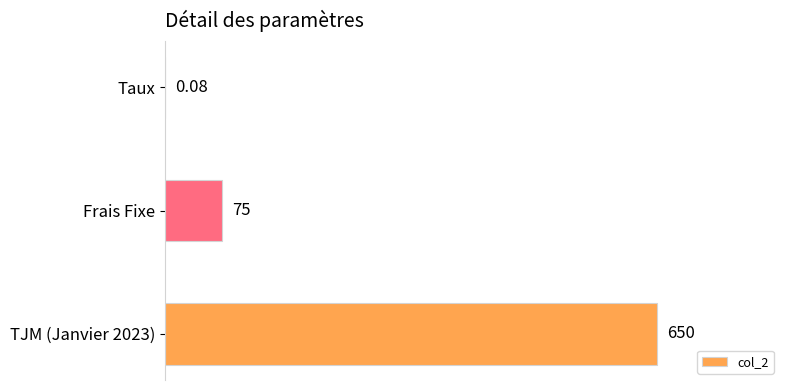

Between Frais Fixe and TJM (Janvier 2023), which is larger?

TJM (Janvier 2023)